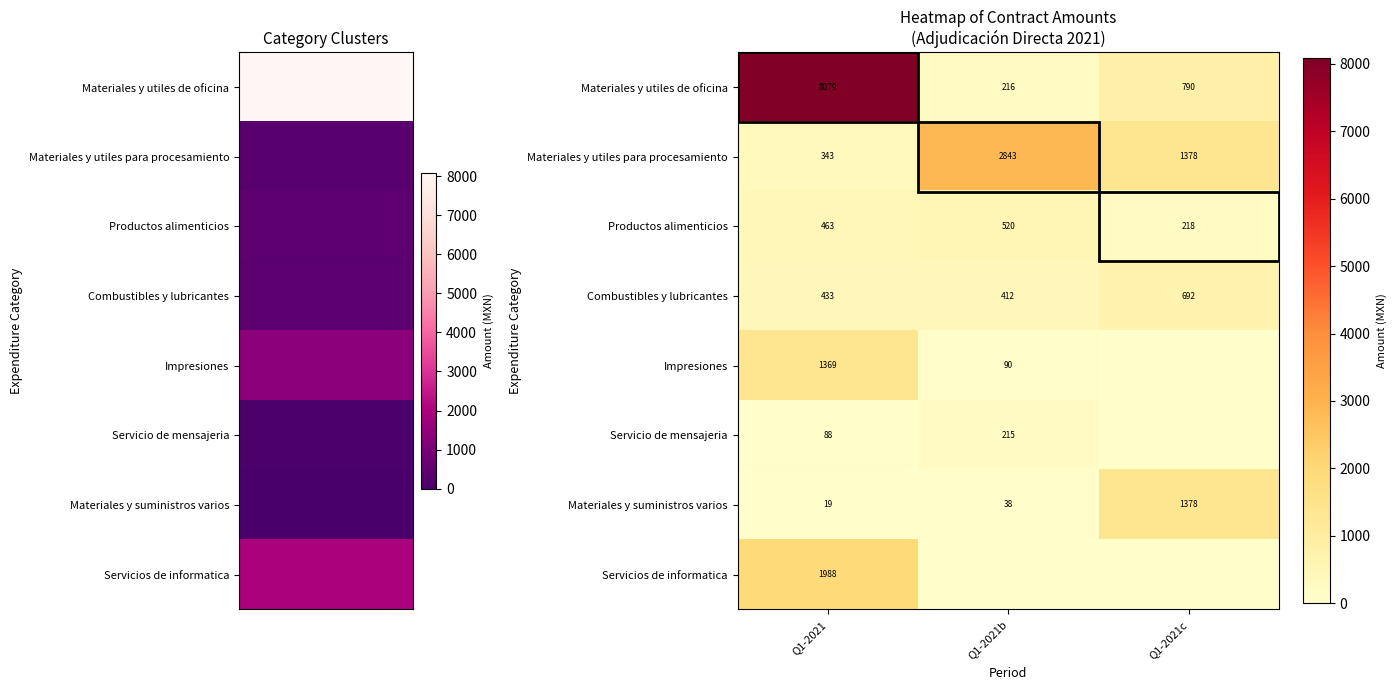

What is the difference between the maximum and minimum values in the Productos alimenticios series?

302